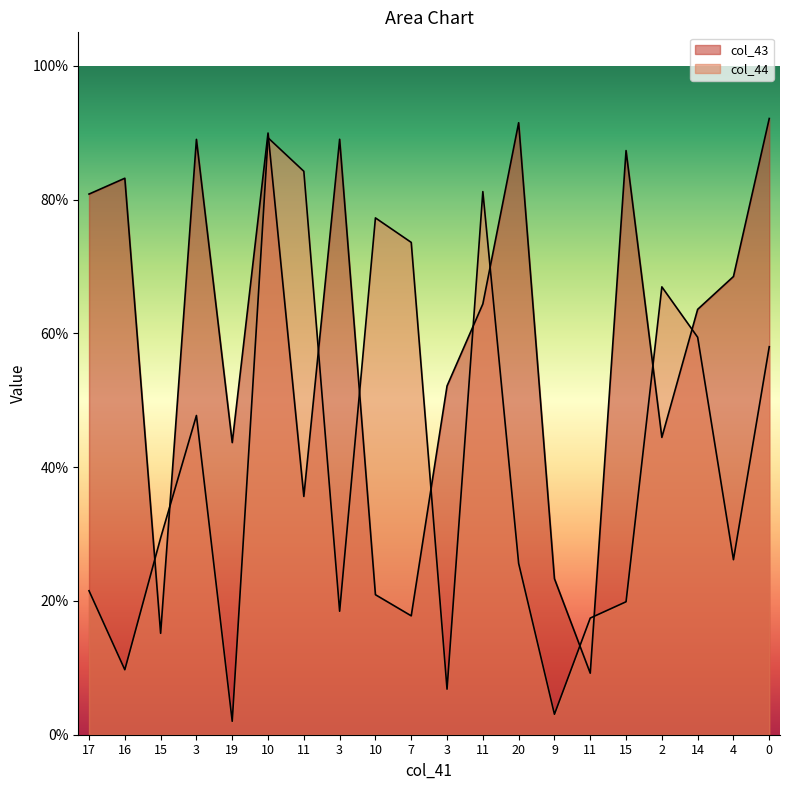

What is the value of the col_43 point at the 16th from the left?

0.2